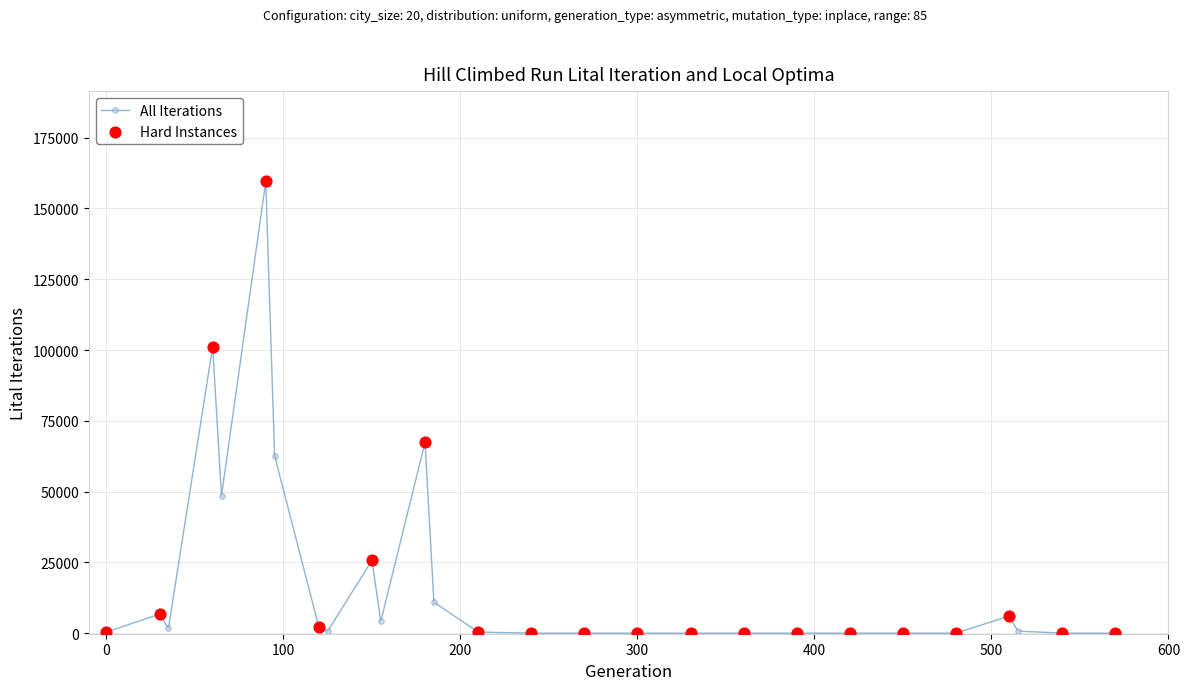

True or false: All Iterations has more than 1 points higher than both neighbors.

True